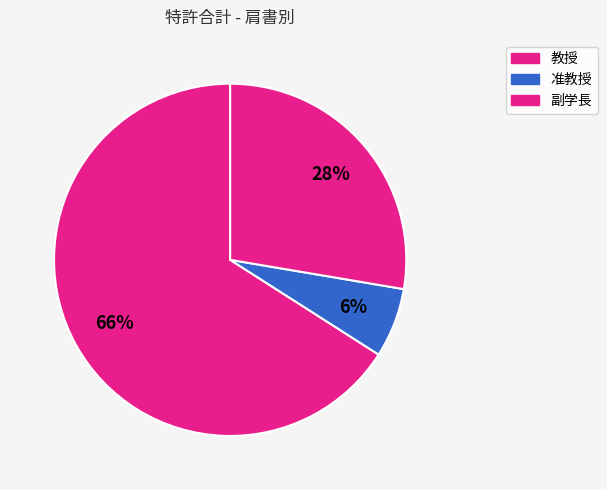

How many segments does this pie chart have?

3